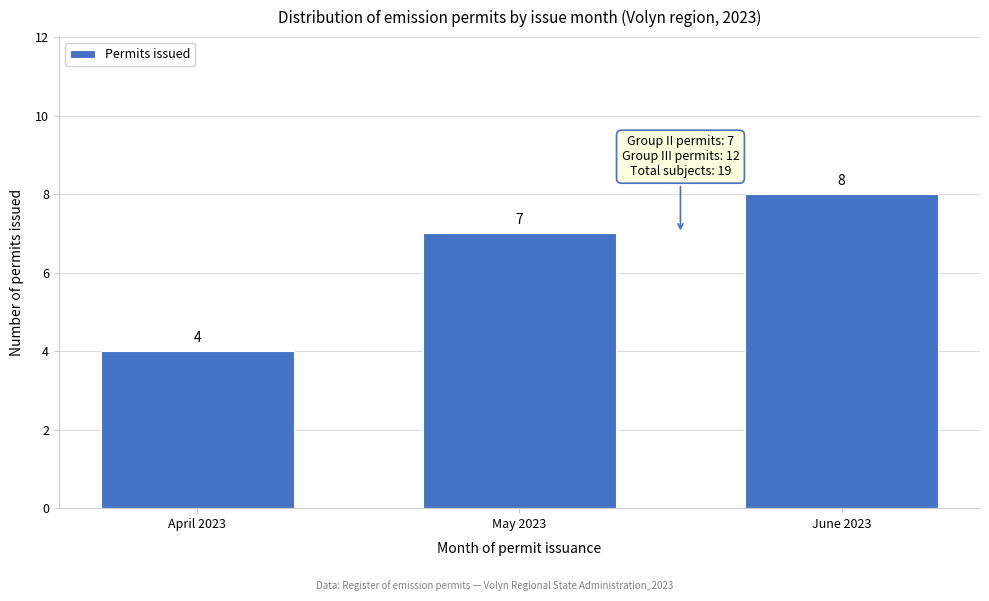

Reading right to left, extract all data points from this chart.

8	7	4